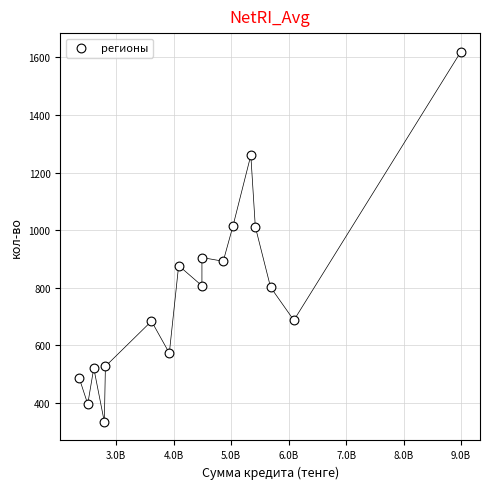

What is the range of Y values (max minus min)?

1286